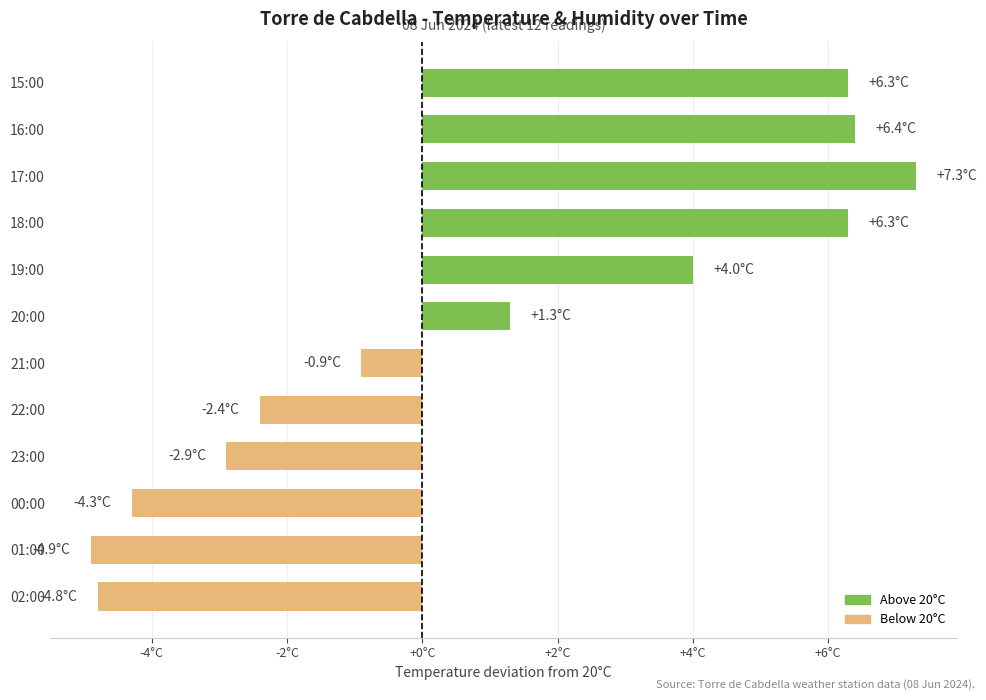

Does the chart contain any negative values?

Yes